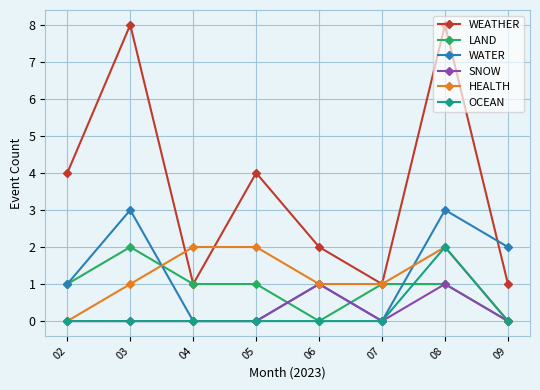

What is the highest value of the WEATHER series?

8